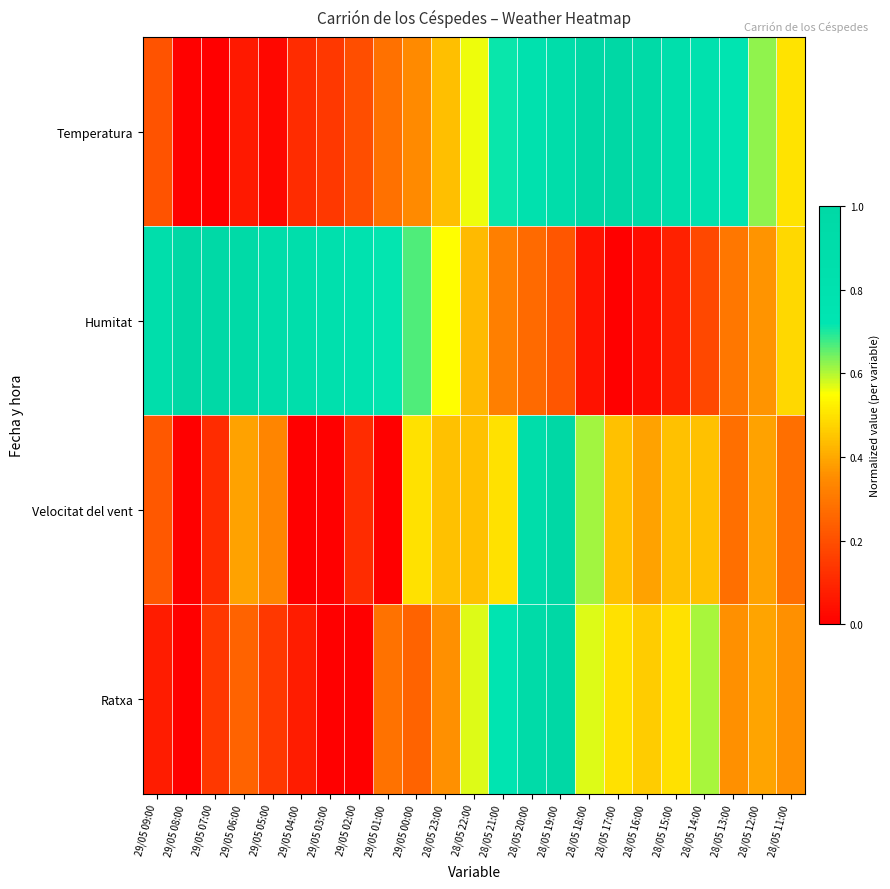

What is the greatest value displayed?

1.0